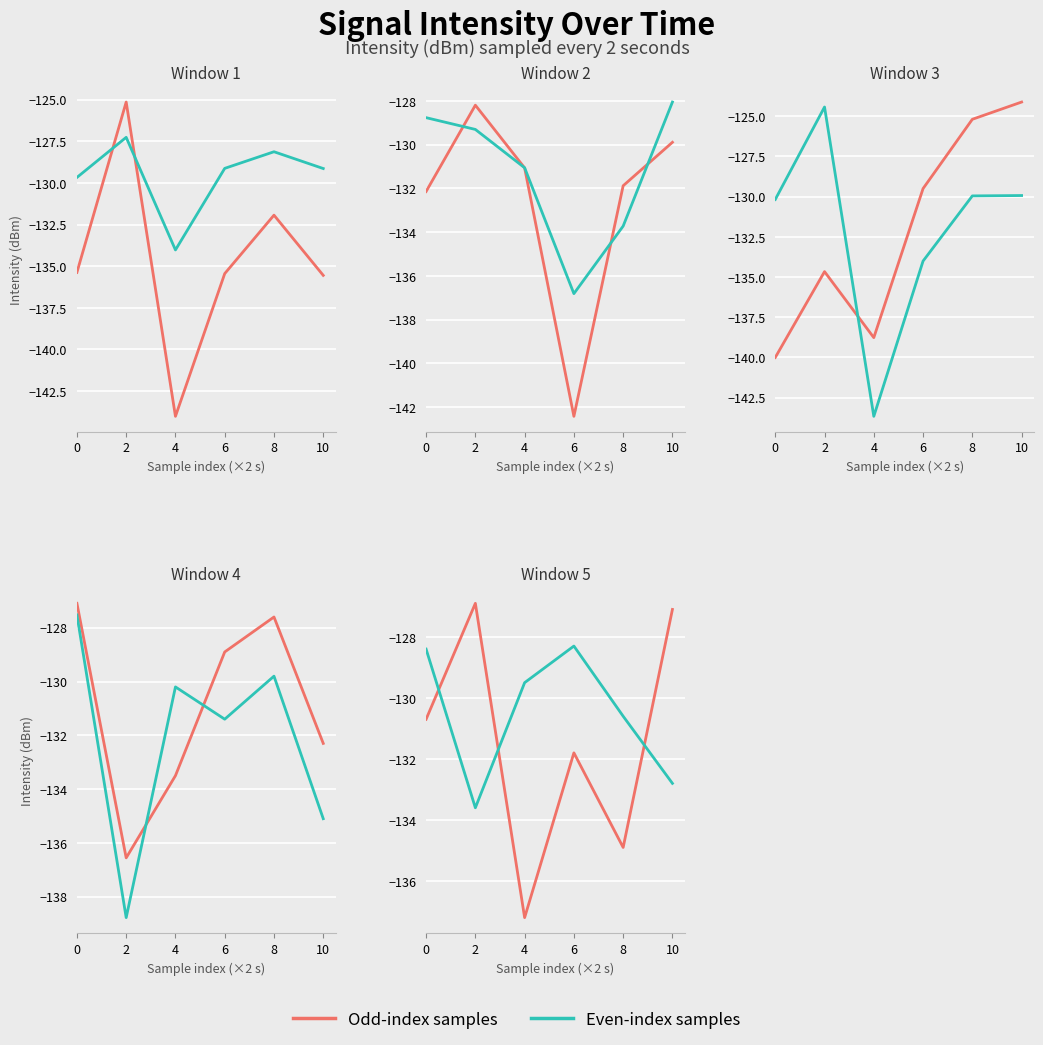

Where do Even-index samples and Odd-index samples first cross each other?

0 and 2